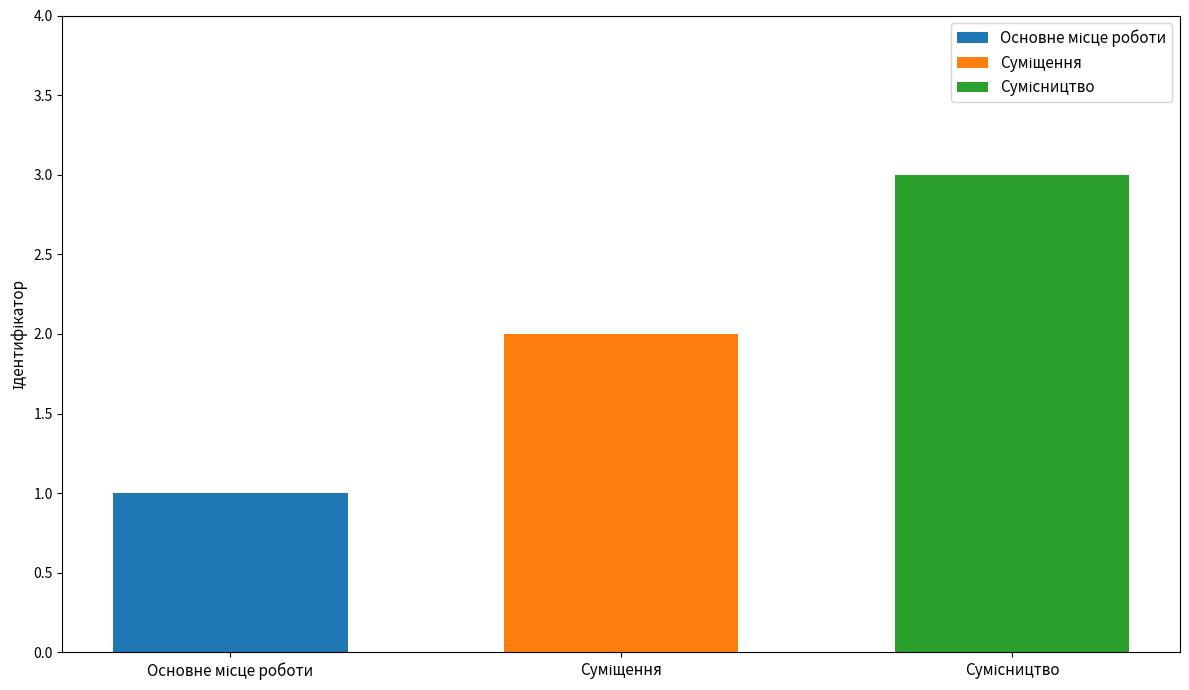

What is the maximum value shown in the chart?

3